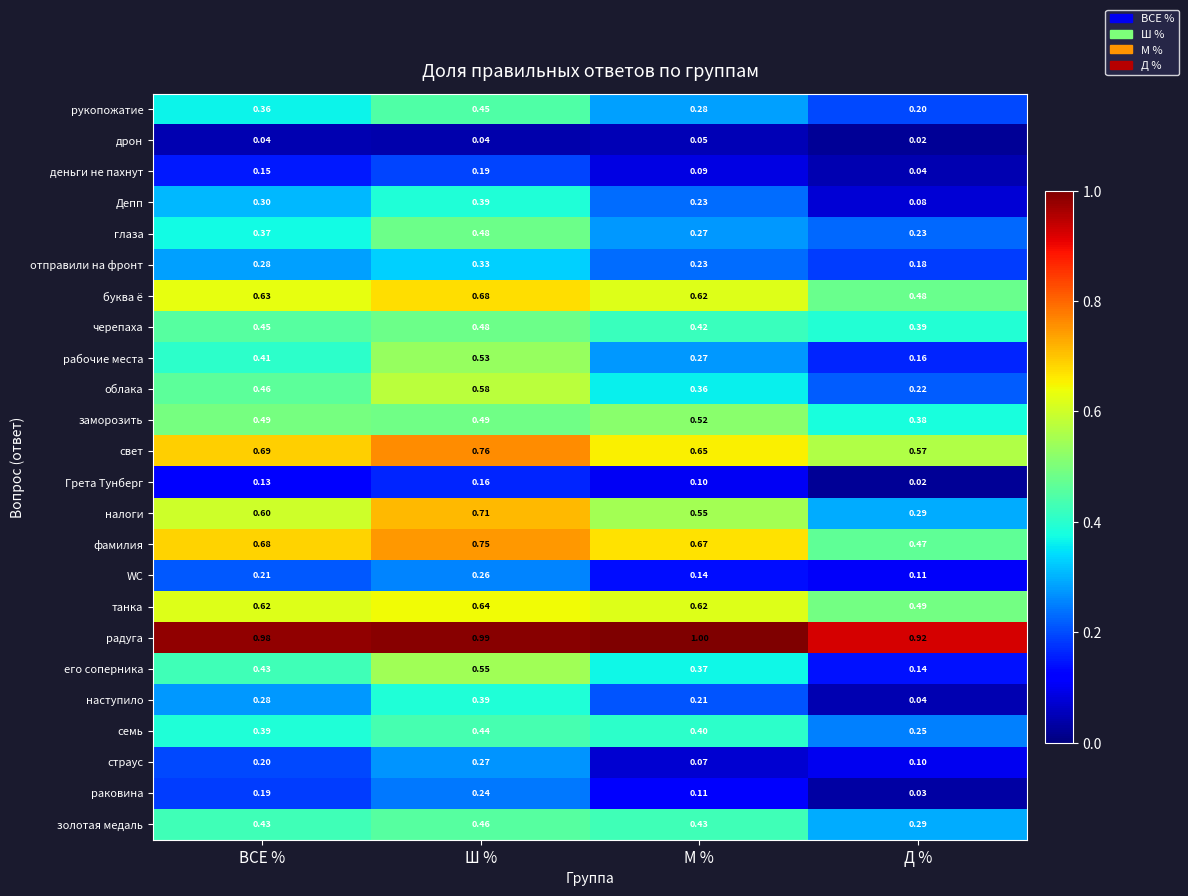

List the labels in order of глаза value, smallest first.

Д %, М %, ВСЕ %, Ш %